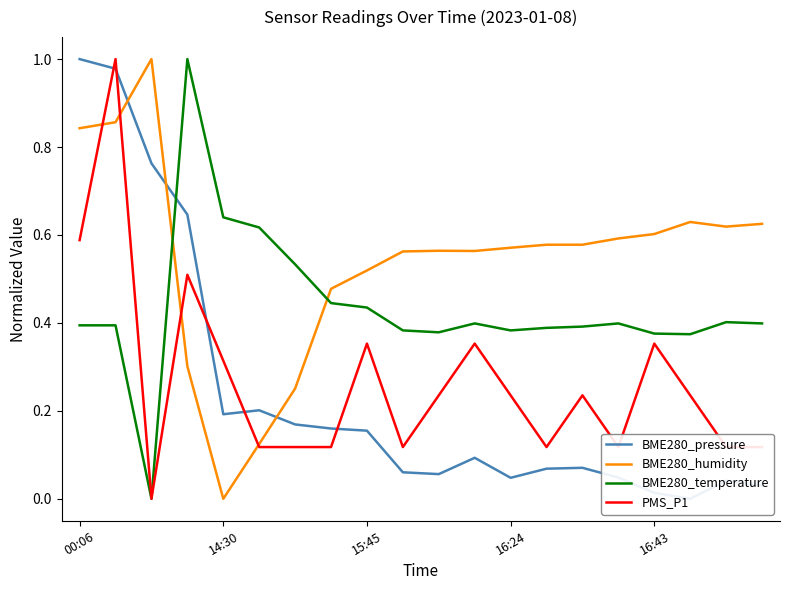

Which label corresponds to the largest value in the chart?

00:06